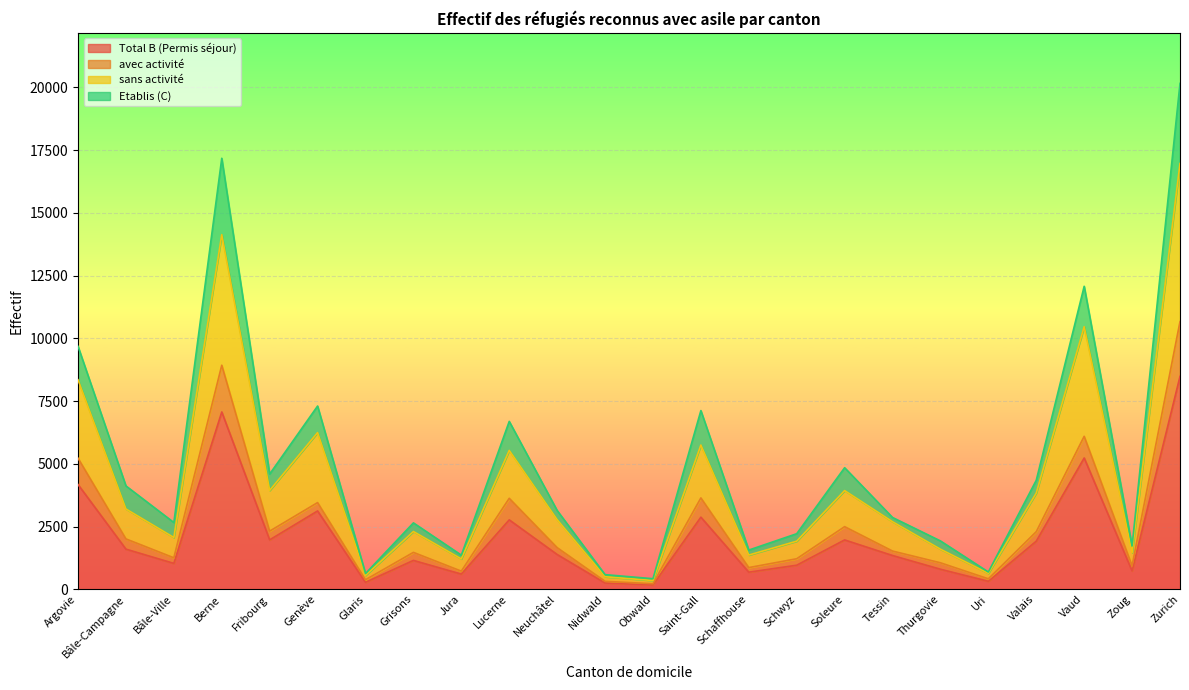

True or false: sans activité has a value of 6086 at Vaud.

False